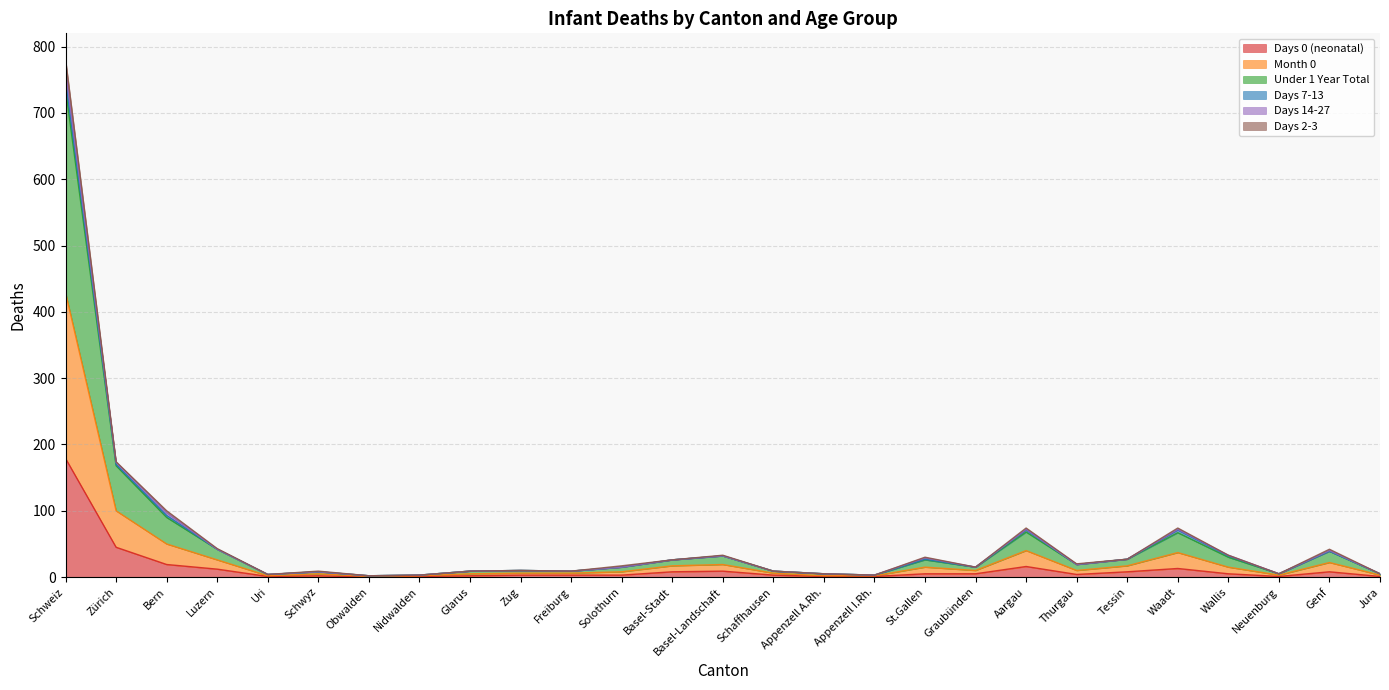

At which label does Days 0 (neonatal) reach its peak?

Schweiz